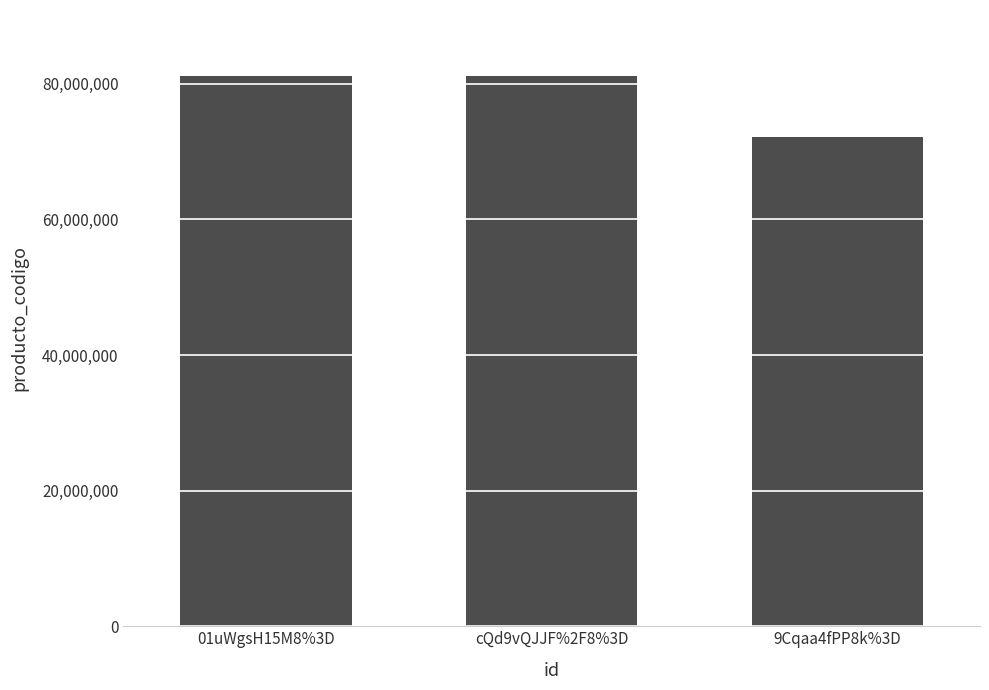

The chart shows a value of 108345238 at cQd9vQJJF%2F8%3D. True or false?

False